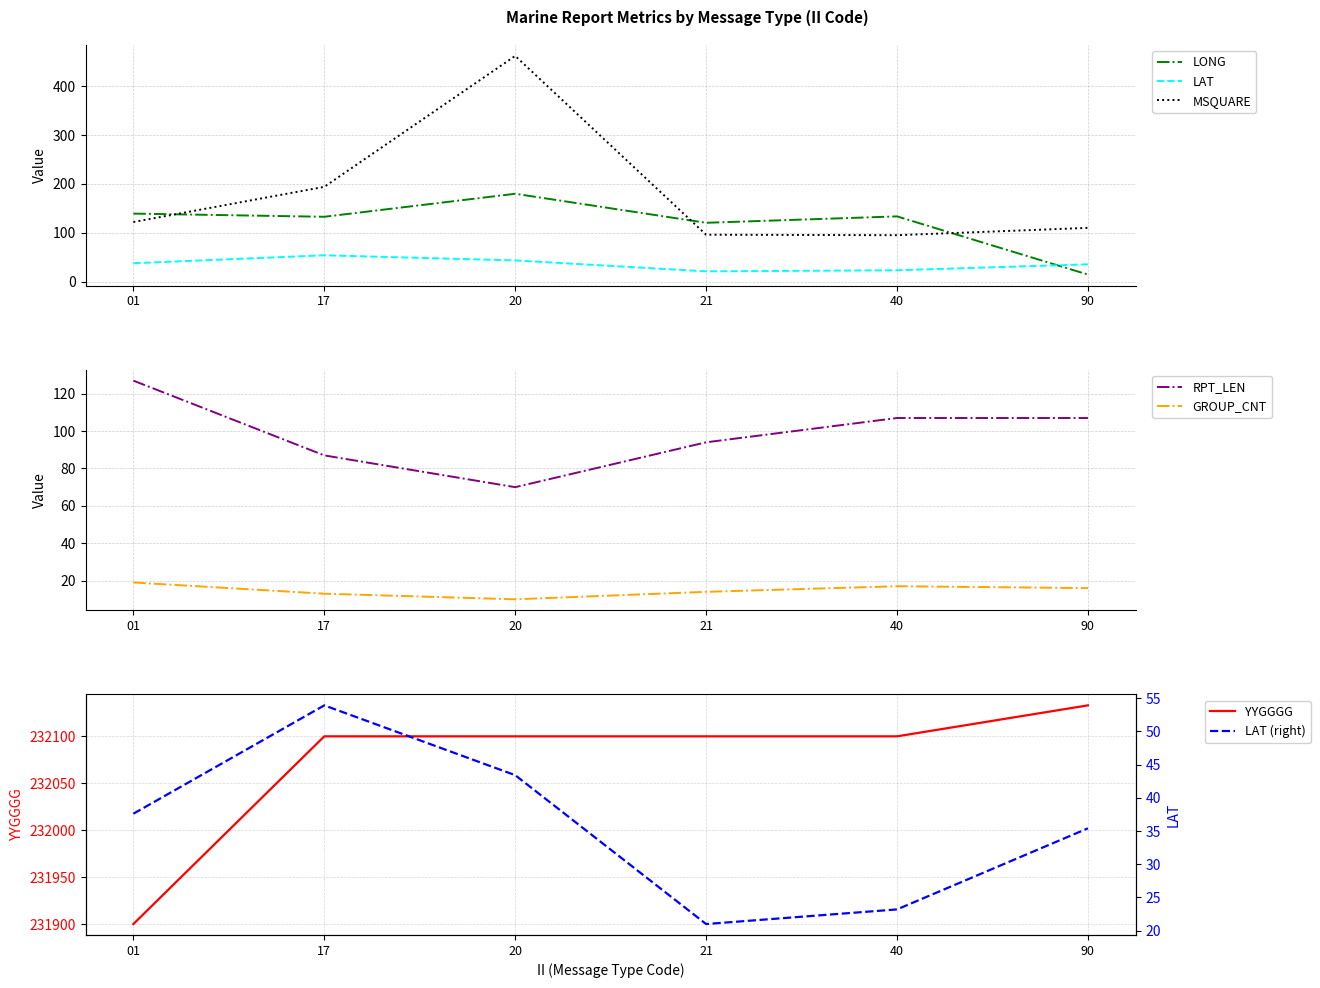

What is the difference between the maximum and minimum values in the LONG series?

165.4